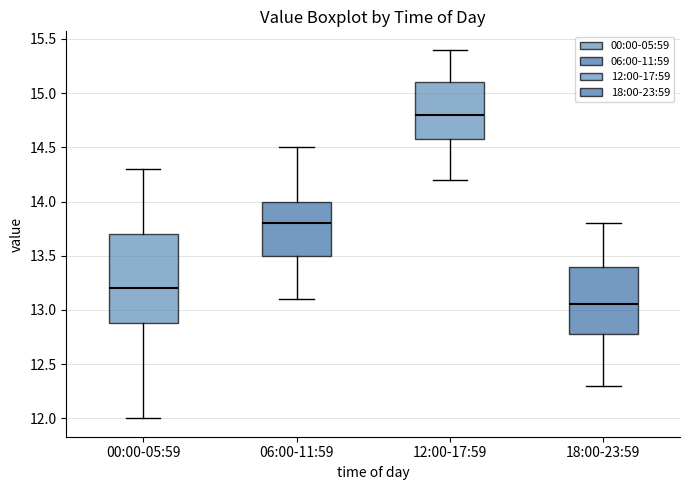

Reading left to right, read every box against the y-axis: the position of its median line, the range the box covers, and the ends of its whiskers. The values are not printed on the chart, so give them approximately, as read against the axis.

00:00-05:59: median 13.20, box 12.90 to 13.70, whiskers 12.00 to 14.30
06:00-11:59: median 13.80, box 13.50 to 14.00, whiskers 13.10 to 14.50
12:00-17:59: median 14.80, box 14.60 to 15.10, whiskers 14.20 to 15.40
18:00-23:59: median 13.05, box 12.80 to 13.40, whiskers 12.30 to 13.80